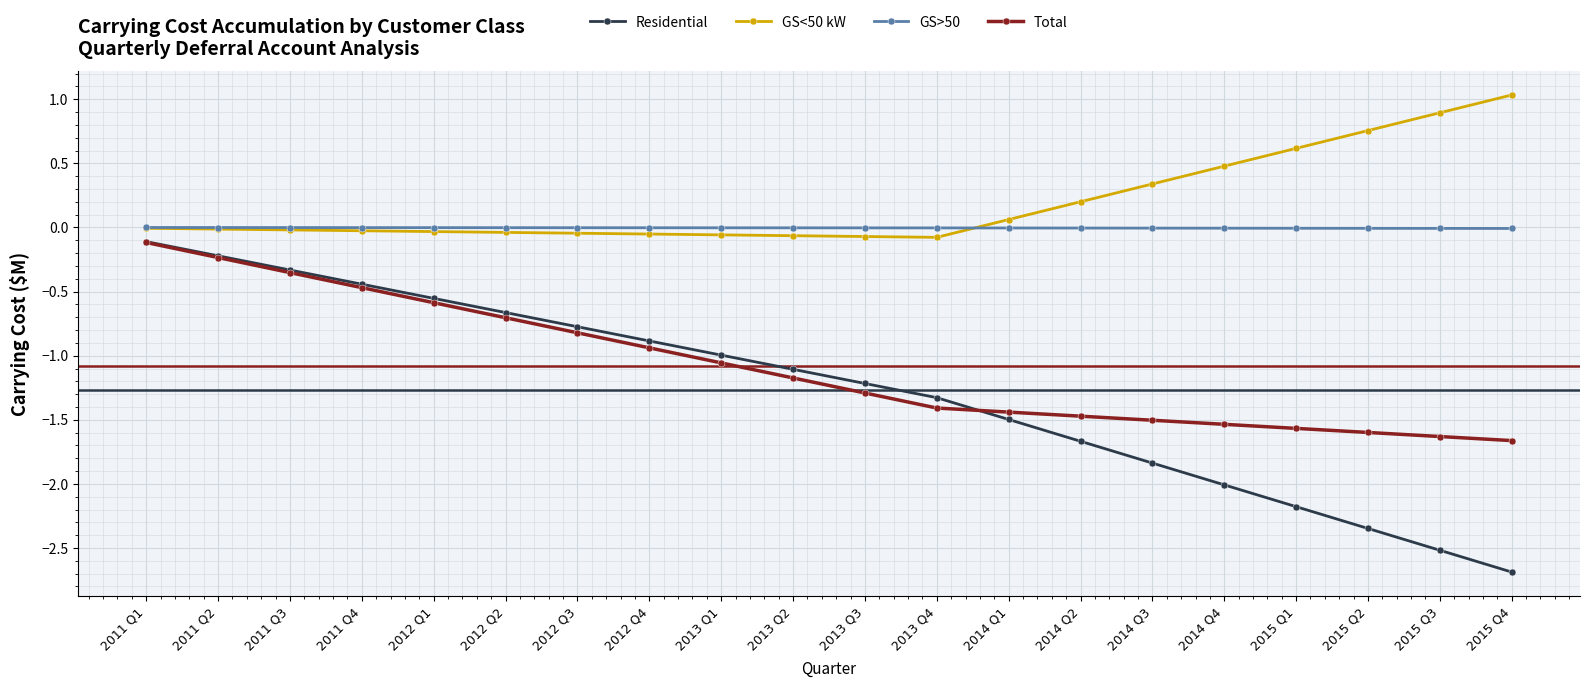

The GS>50 series shows -0.0 at 2014 Q4. True or false?

True